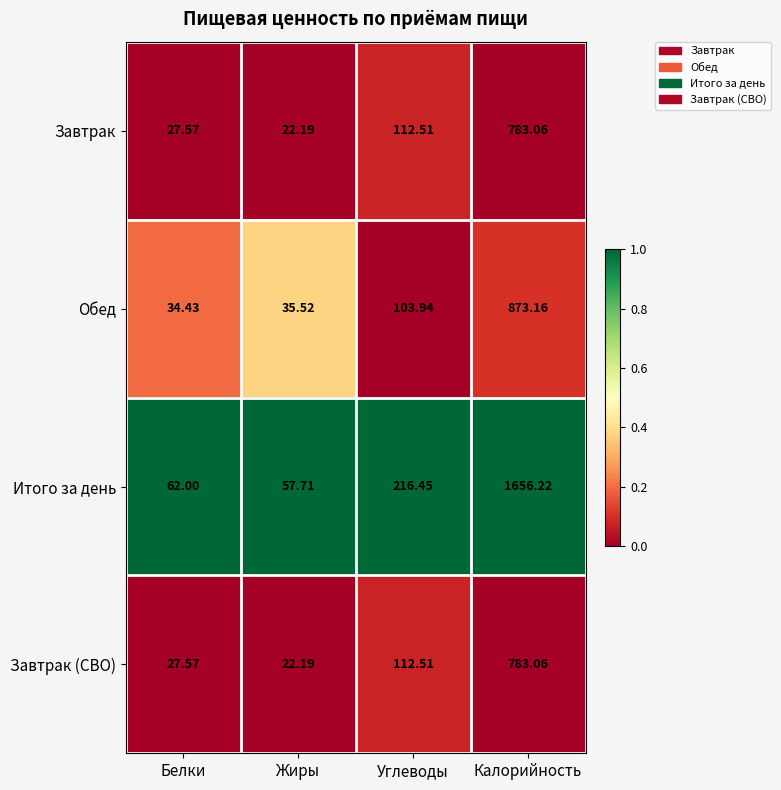

At which label does Завтрак first exceed 112?

Углеводы